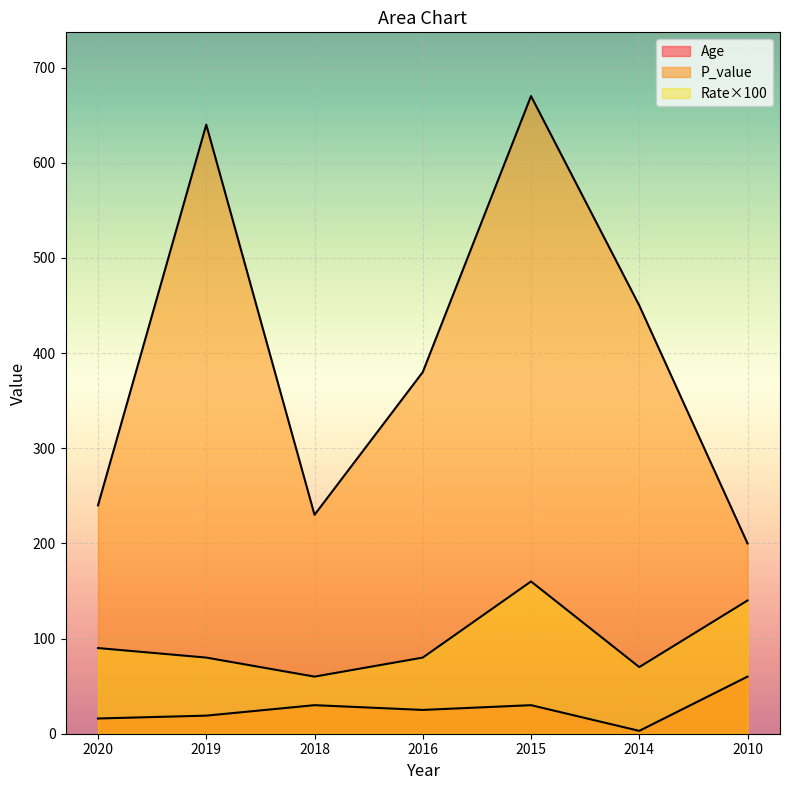

In Age, how many points are higher than both neighbors (excluding endpoints)?

2